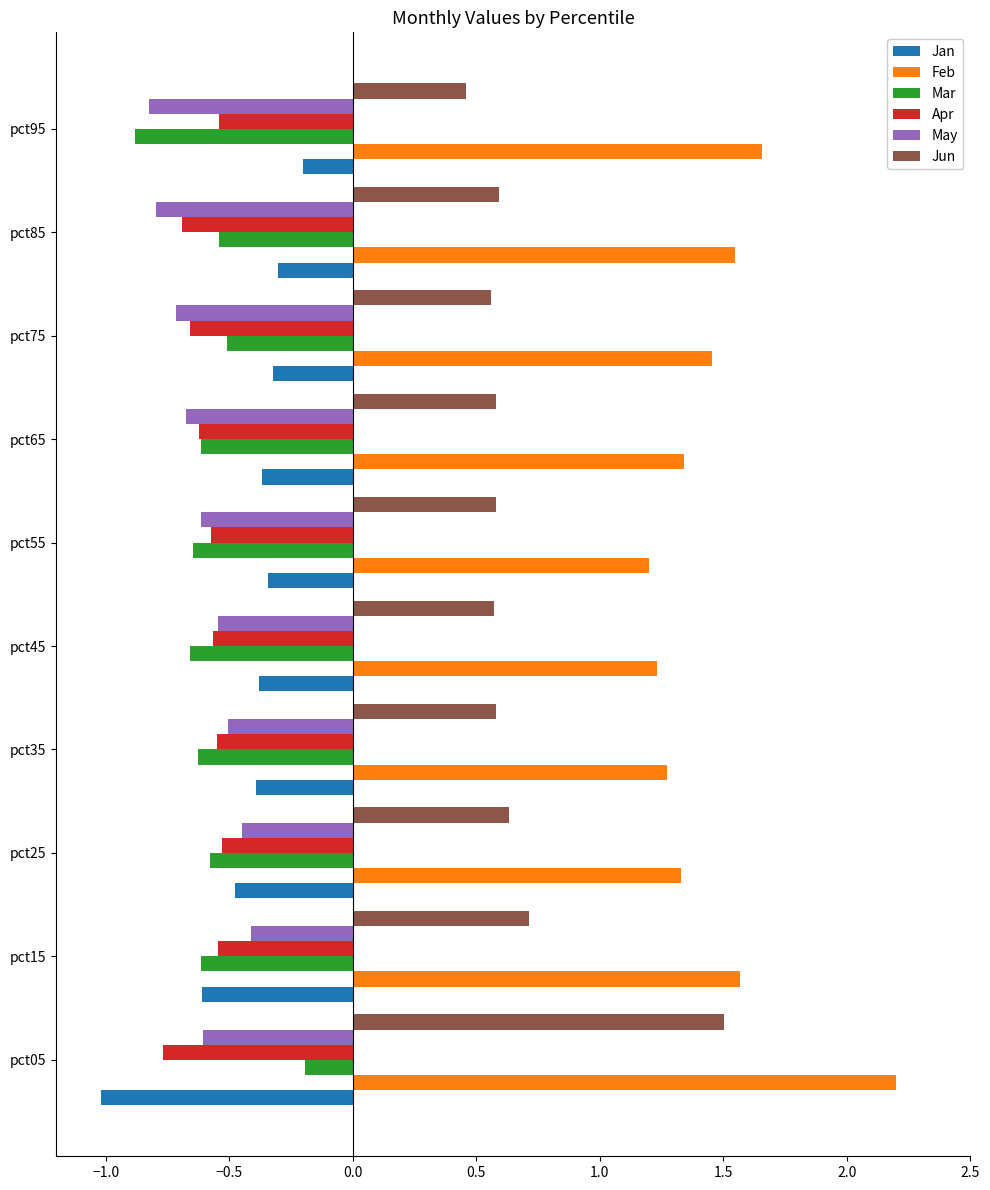

Which label corresponds to the largest value in the chart?

pct05